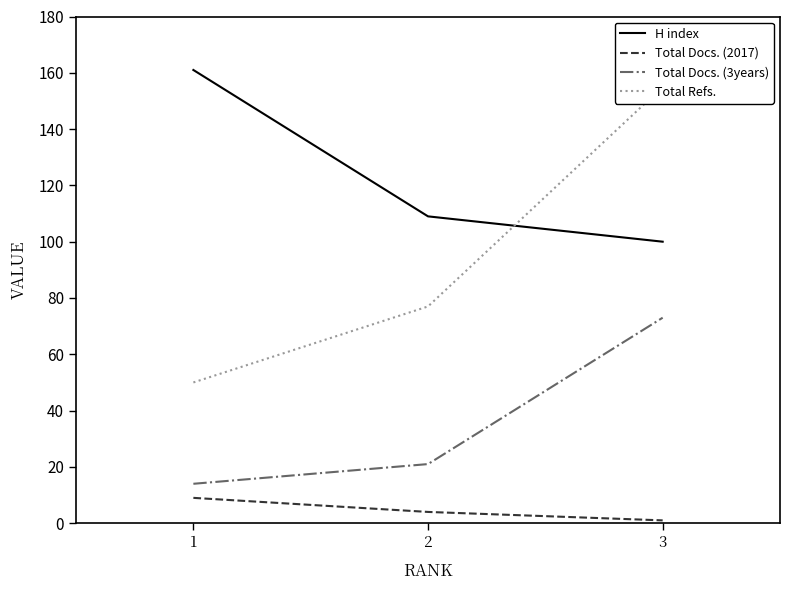

Is the value of Total Docs. (3years) at 1 greater than the value of Total Refs. at 1?

No